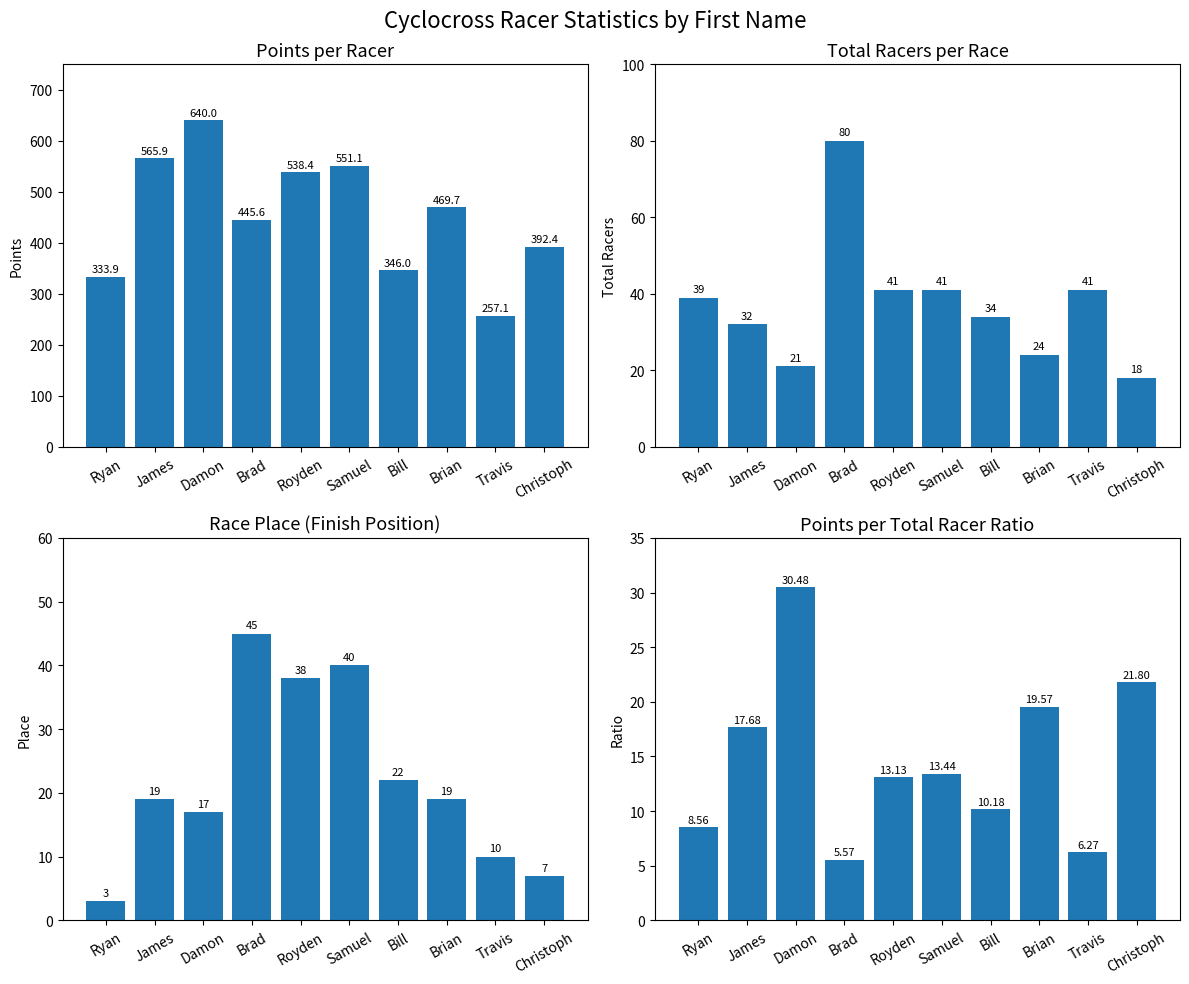

What is the average value of the Total Racers series?

37.1